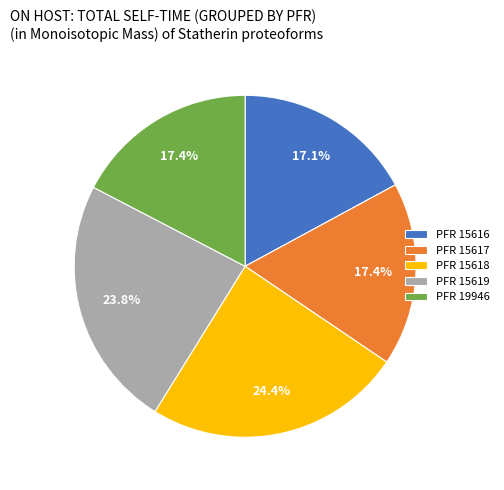

To the nearest percent, what is the average slice percentage?

20%